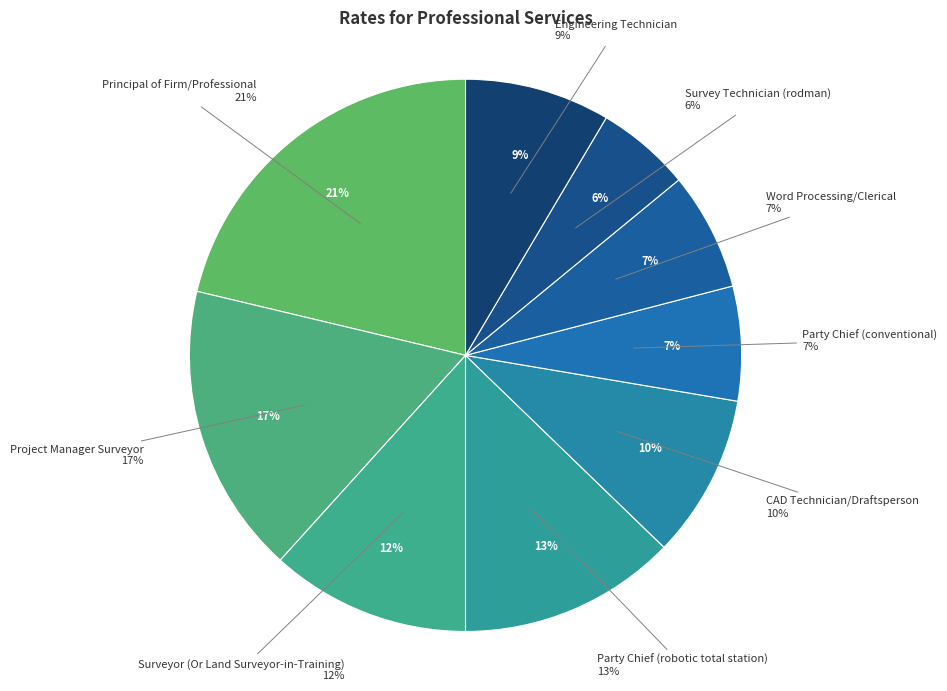

Which category has the biggest portion of the pie?

Principal of Firm/Professional